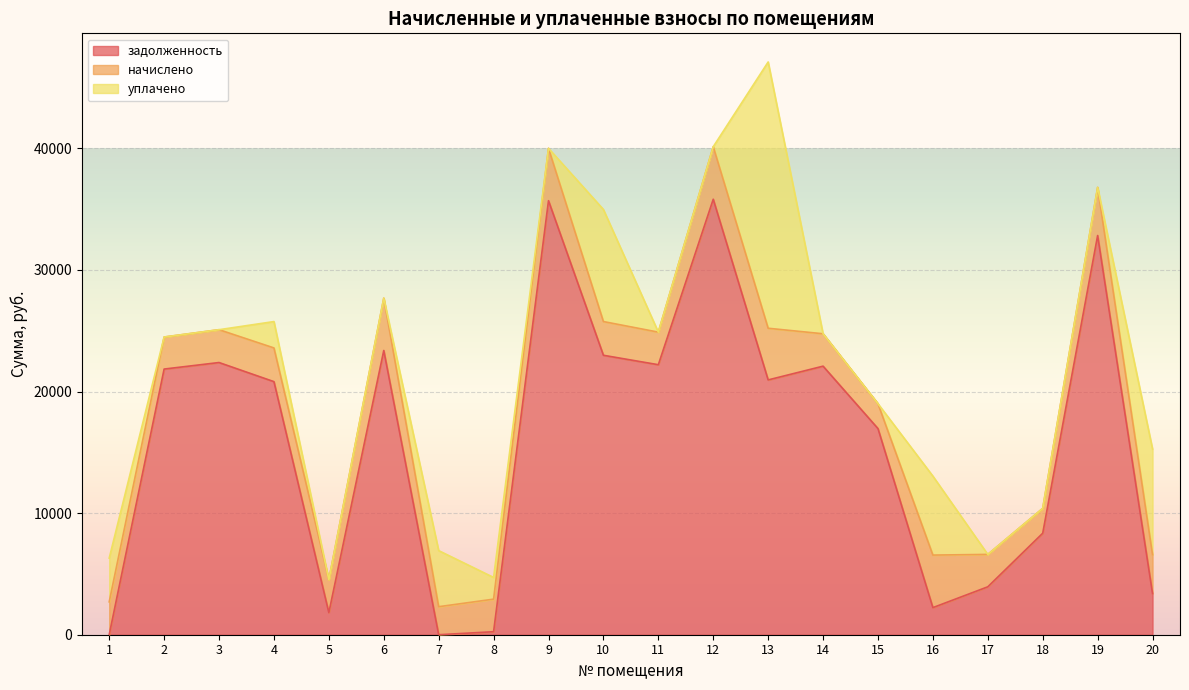

How many data points does each series have?

20